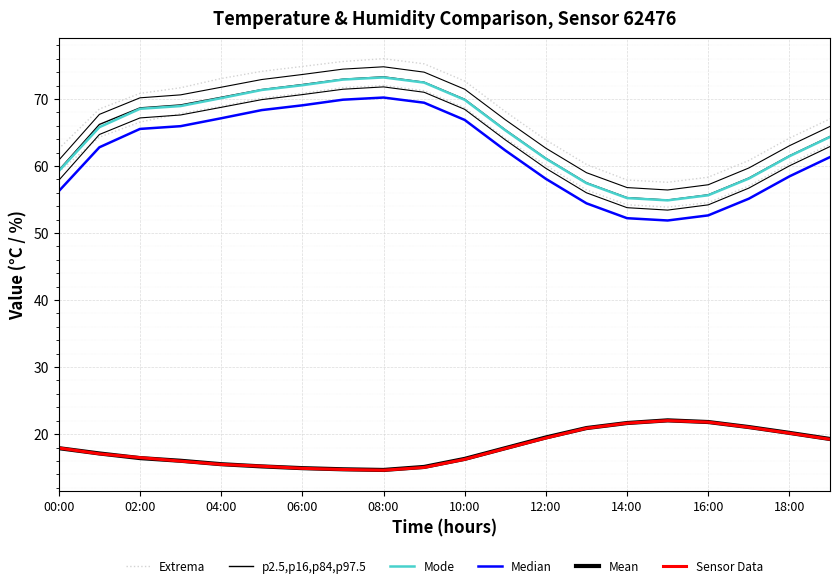

Where does the p2.5,p16,p84,p97.5 series first go above 66?

02:00